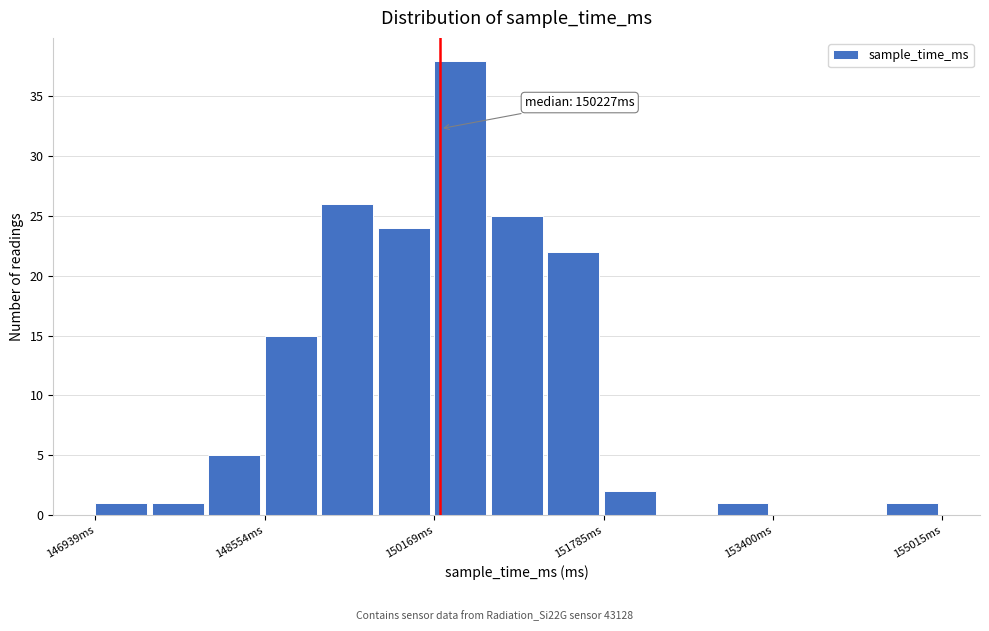

Around what value on the x-axis is the tallest bar? Give the approximate position of its centre, as read against the axis.

150400